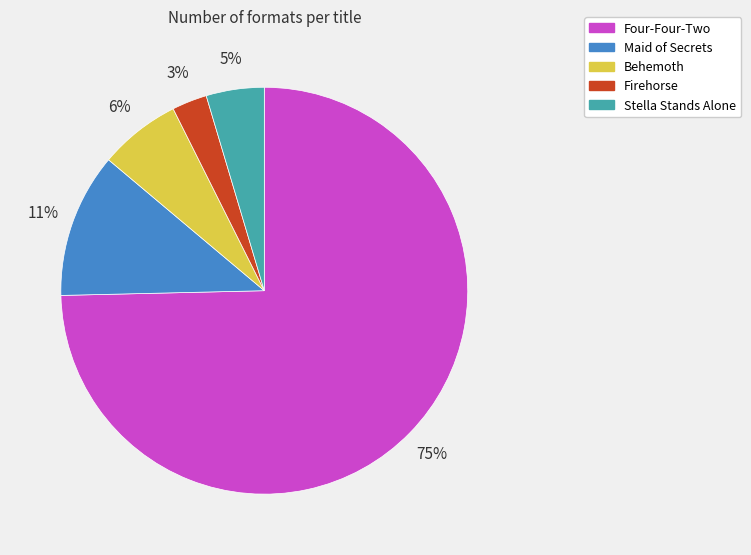

To the nearest percent, what is the average slice percentage?

20%